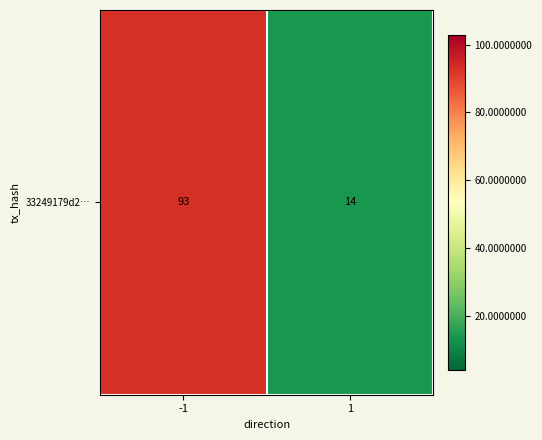

List the labels in order of value, smallest first.

1, -1